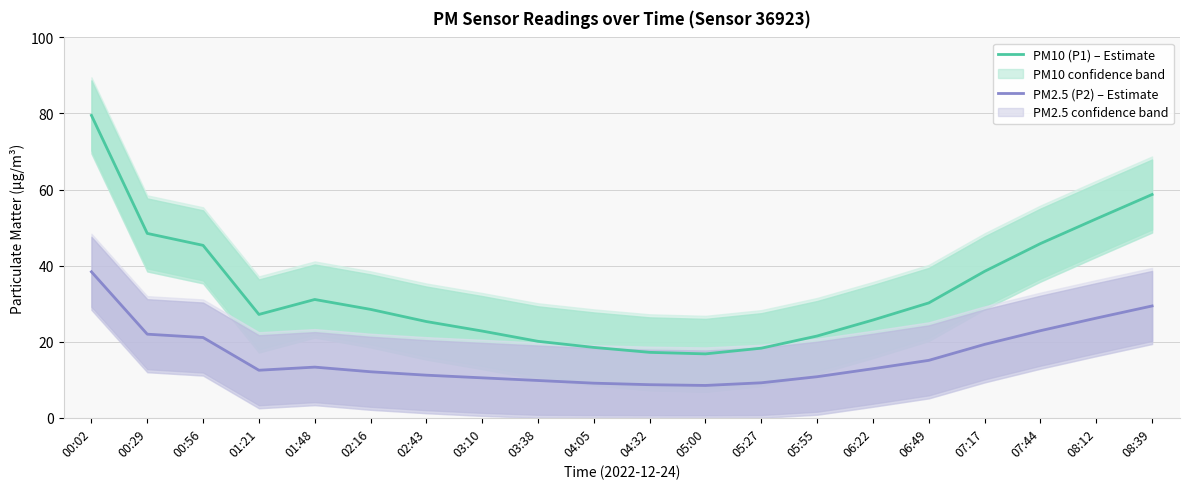

What is the difference between the maximum and minimum values in the PM10 (P1) – Estimate series?

62.7